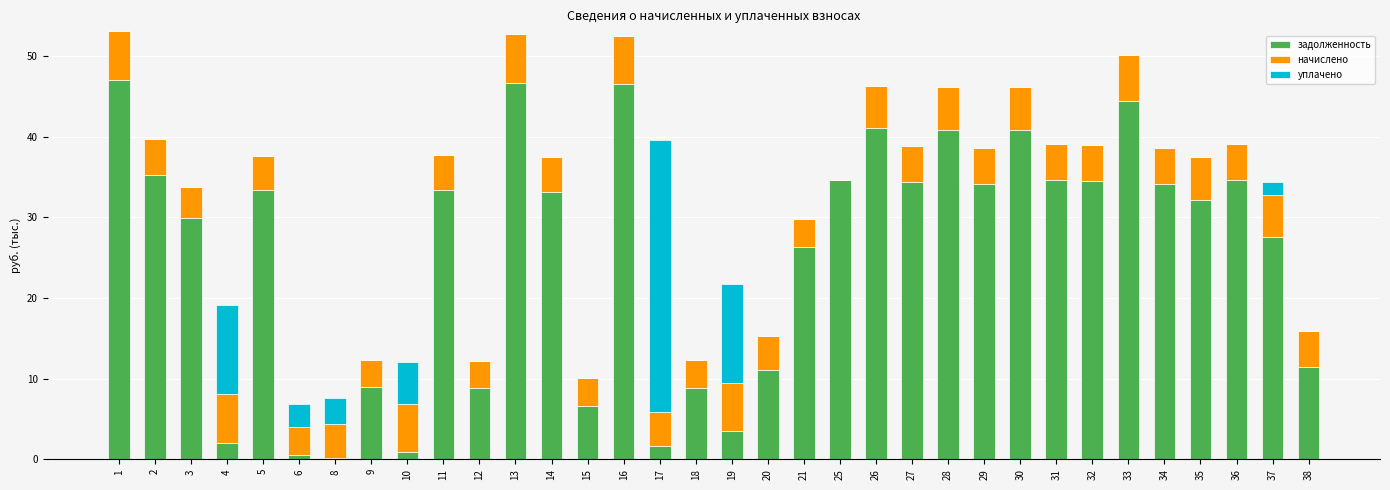

What is the sum of all задолженность values?

863.9